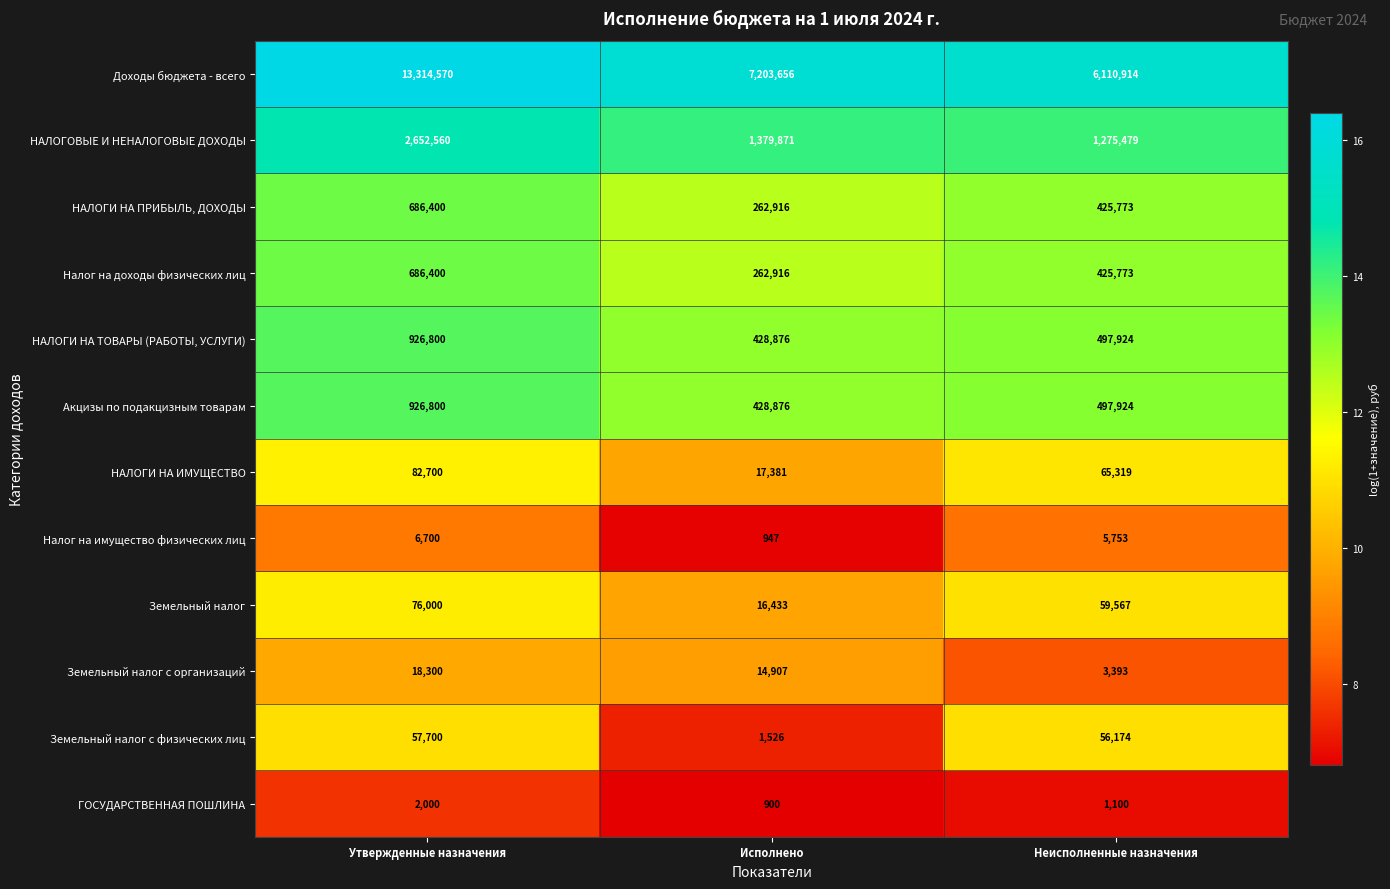

At which category is the sum across all series the highest?

Утвержденные назначения